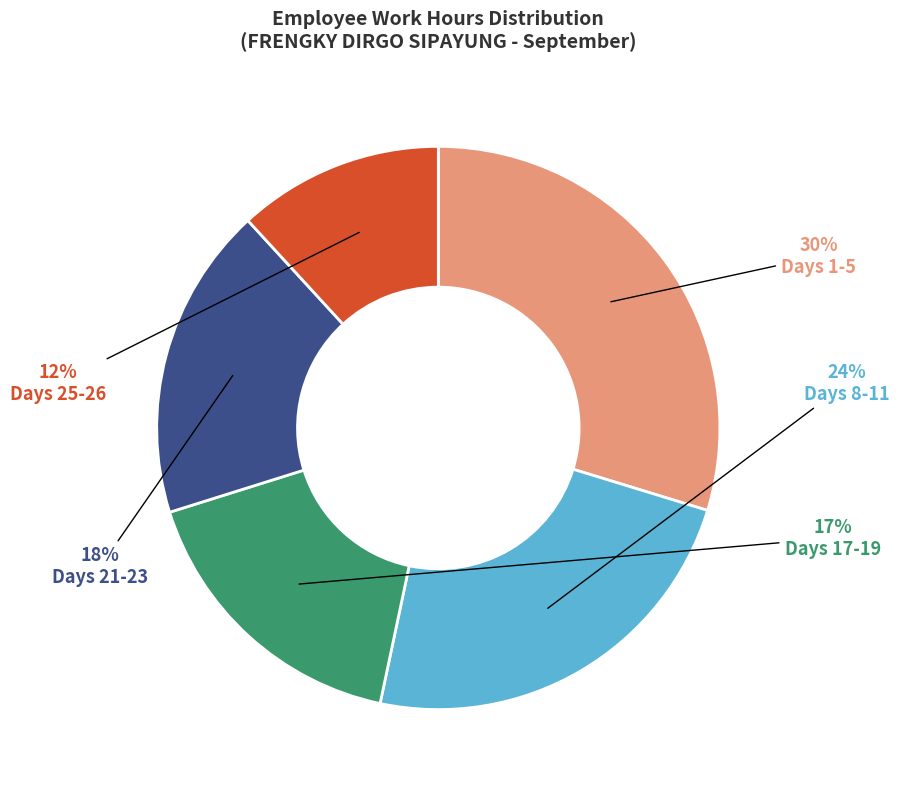

To the nearest percent, what is the difference between the largest and smallest slice percentages?

18%